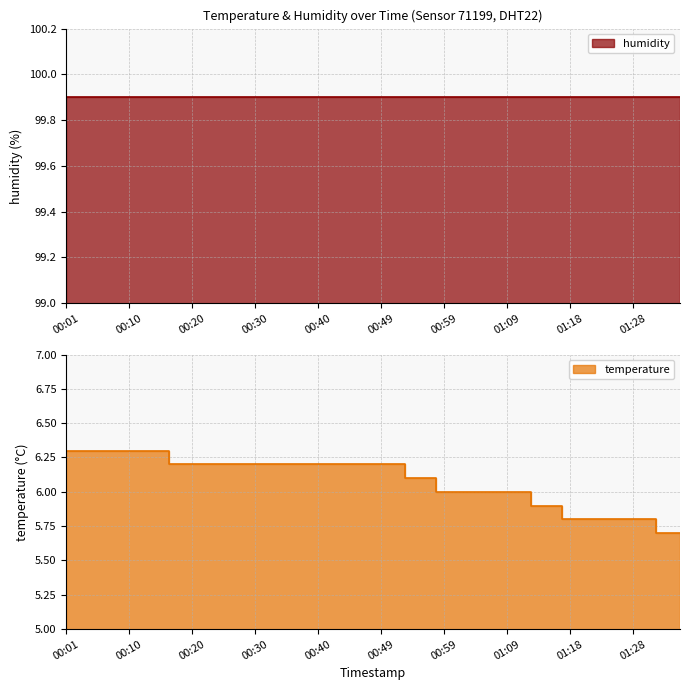

Approximately how many times larger is the value at 00:49 compared to 00:44?

1.0